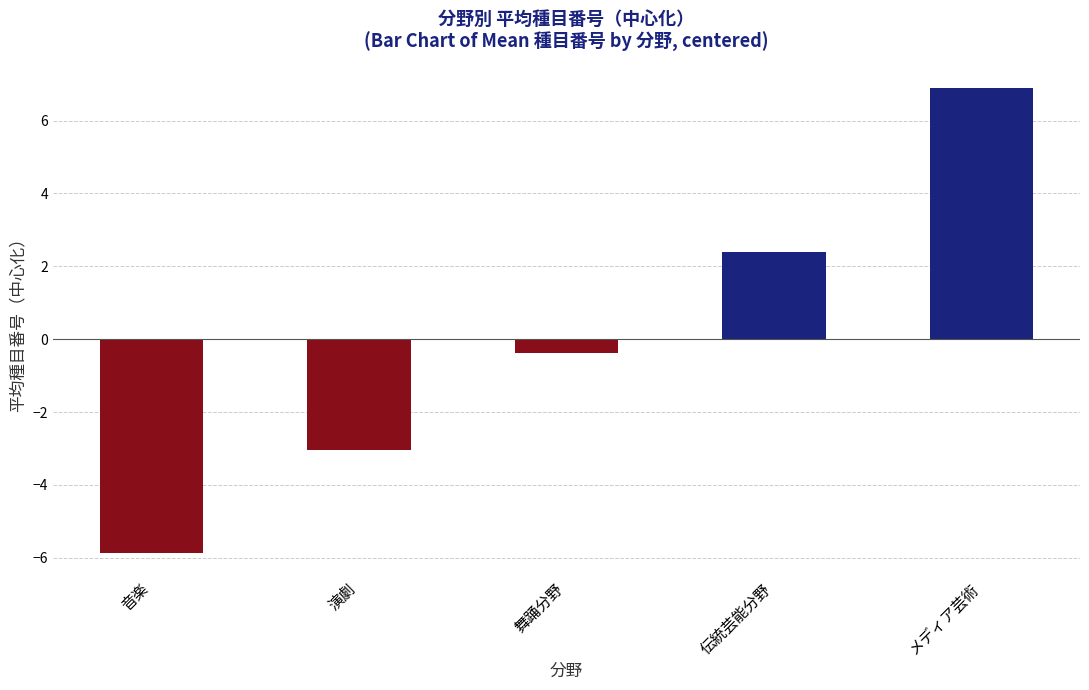

True or false: the data shows 1.6 at 伝統芸能分野.

False